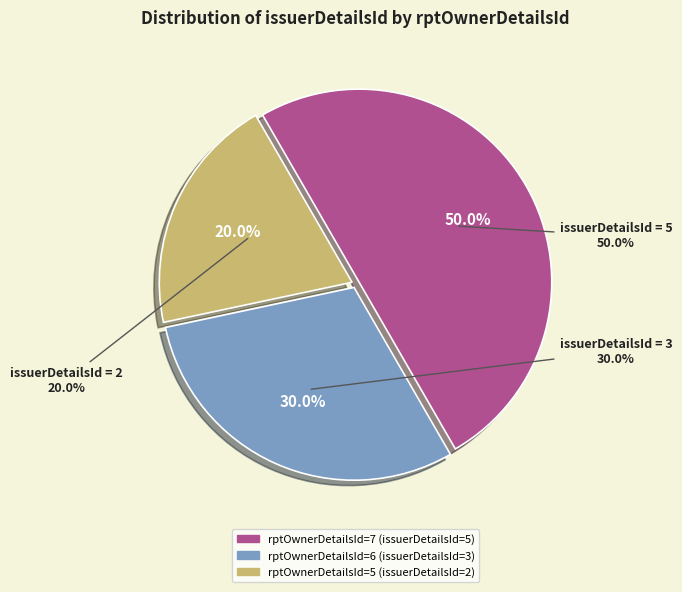

Which category has the smallest portion of the pie?

rptOwnerDetailsId=5